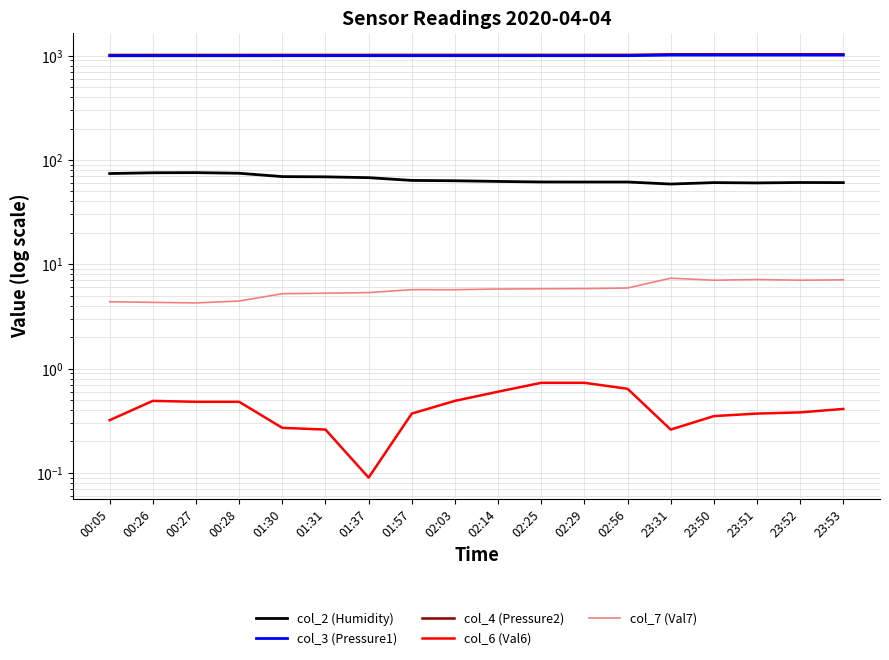

At which category is the sum across all series the highest?

23:53